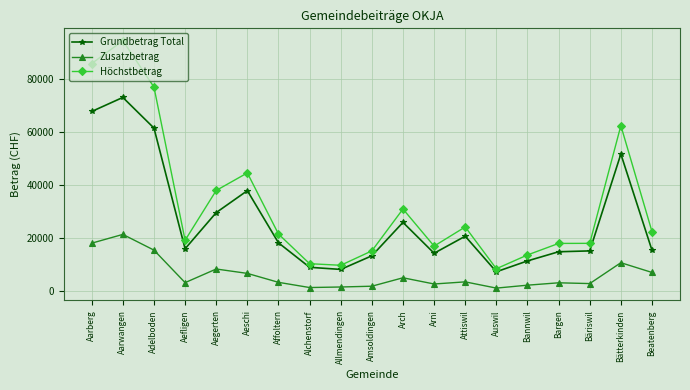

What is the average value of the Höchstbetrag series?

33196.7